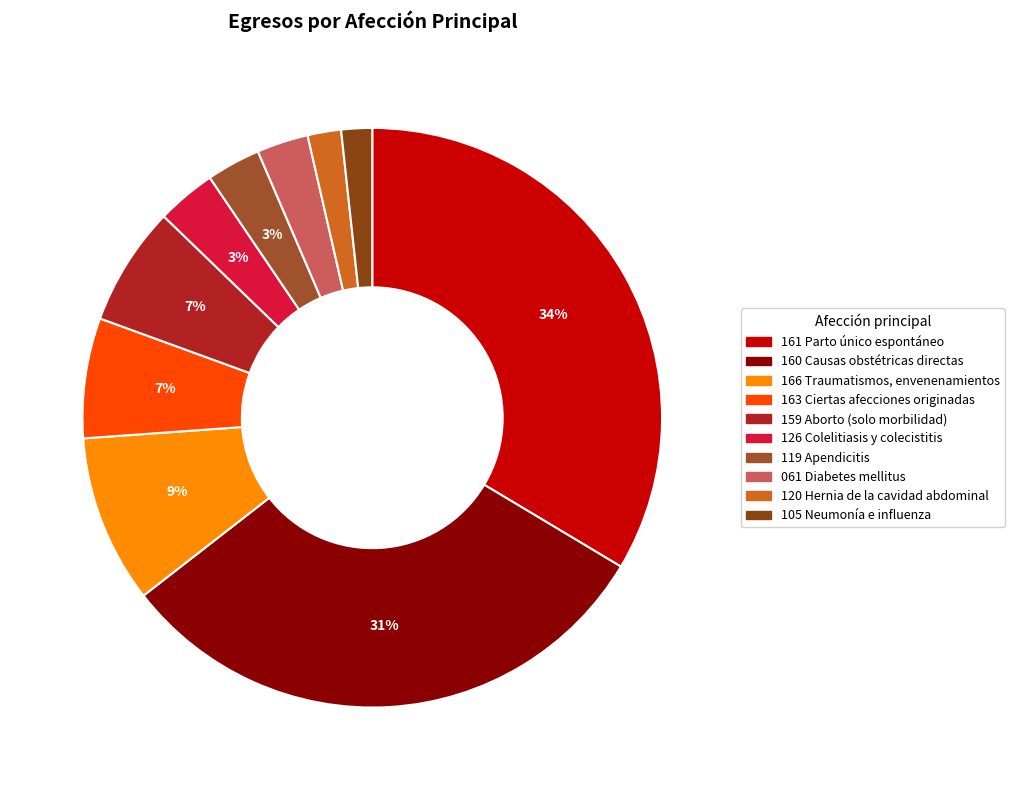

True or false: 120 Hernia de la cavidad abdominal accounts for 1% of the total.

False